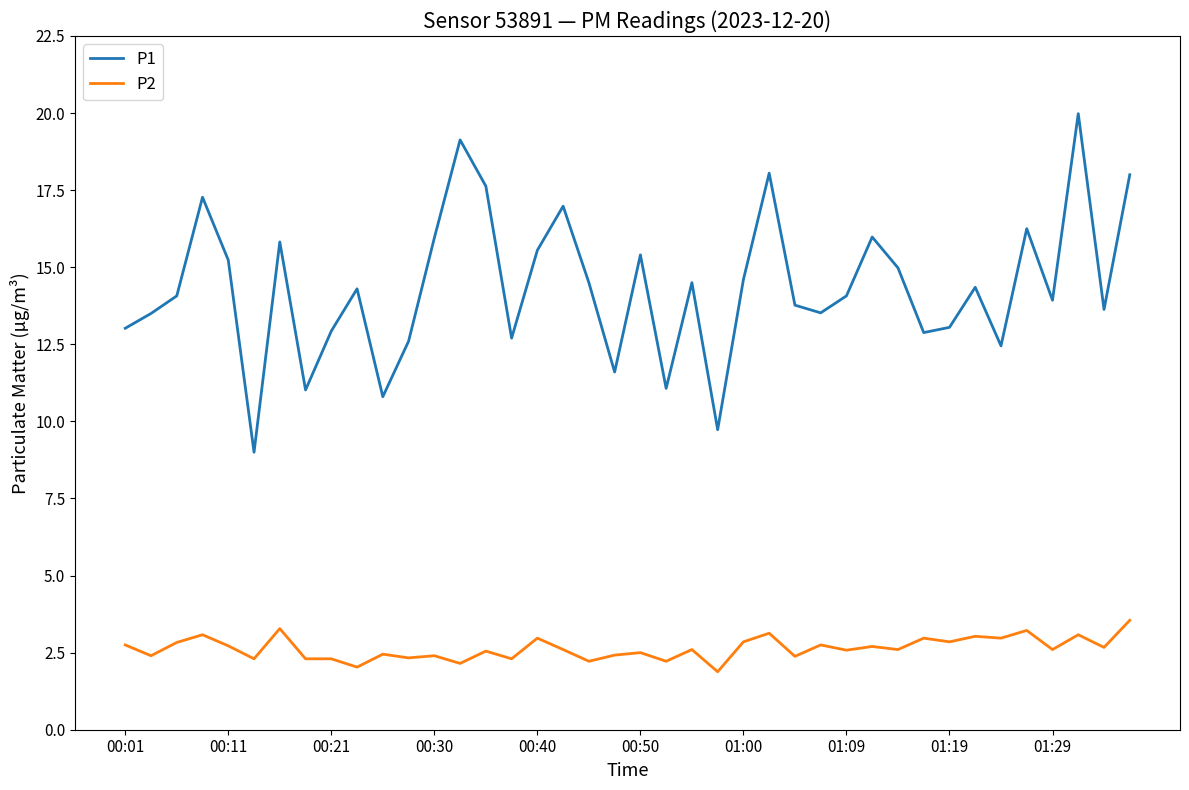

True or false: P1 and P2 intersect in this chart.

False